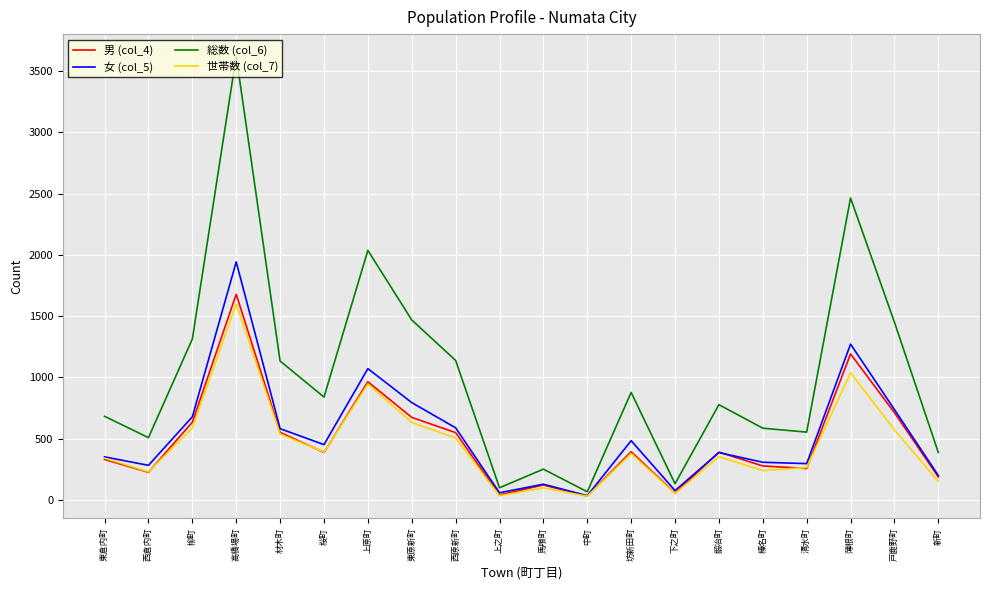

What is the minimum value shown in the chart?

31